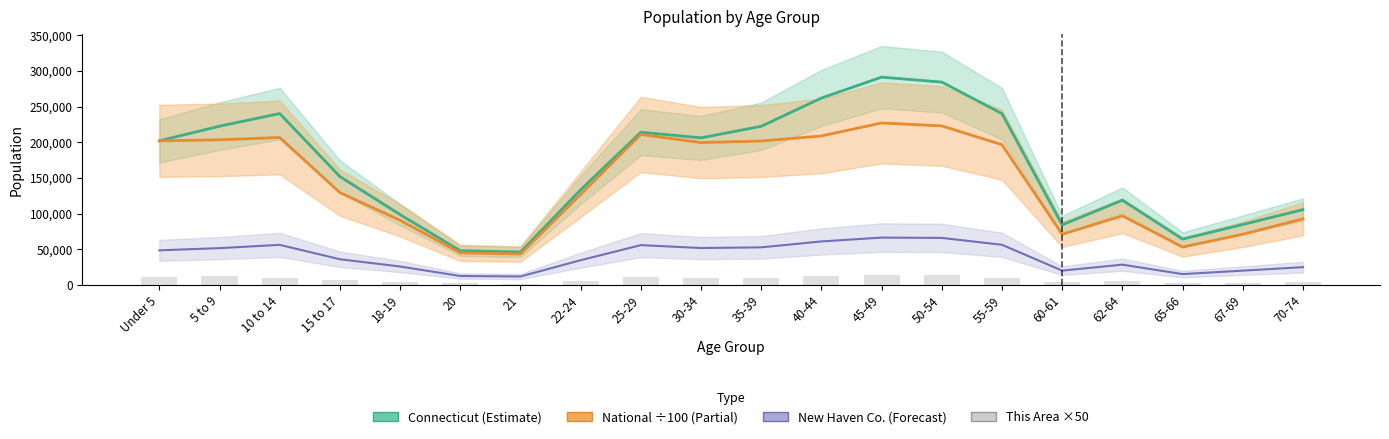

Reading left to right, extract all data points from this chart.

Under 5=11650	5 to 9=12150	10 to 14=10600	15 to 17=6750	18-19=4600	20=2700	21=1700	22-24=5450	25-29=12000	30-34=10250	35-39=9700	40-44=12550	45-49=14200	50-54=13900	55-59=9850	60-61=4400	62-64=5150	65-66=3100	67-69=3500	70-74=4500